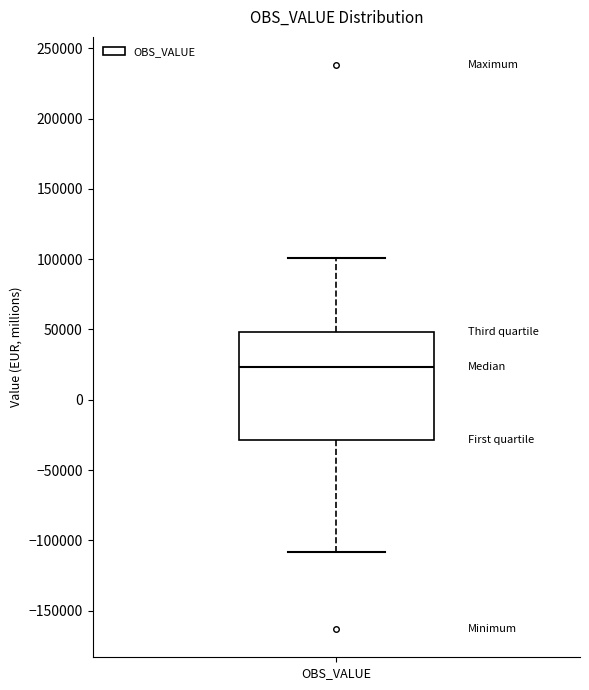

Where is the lower edge of the box for OBS_VALUE on the y-axis? The values are not printed on the chart, so give them approximately, as read against the axis.

-30000